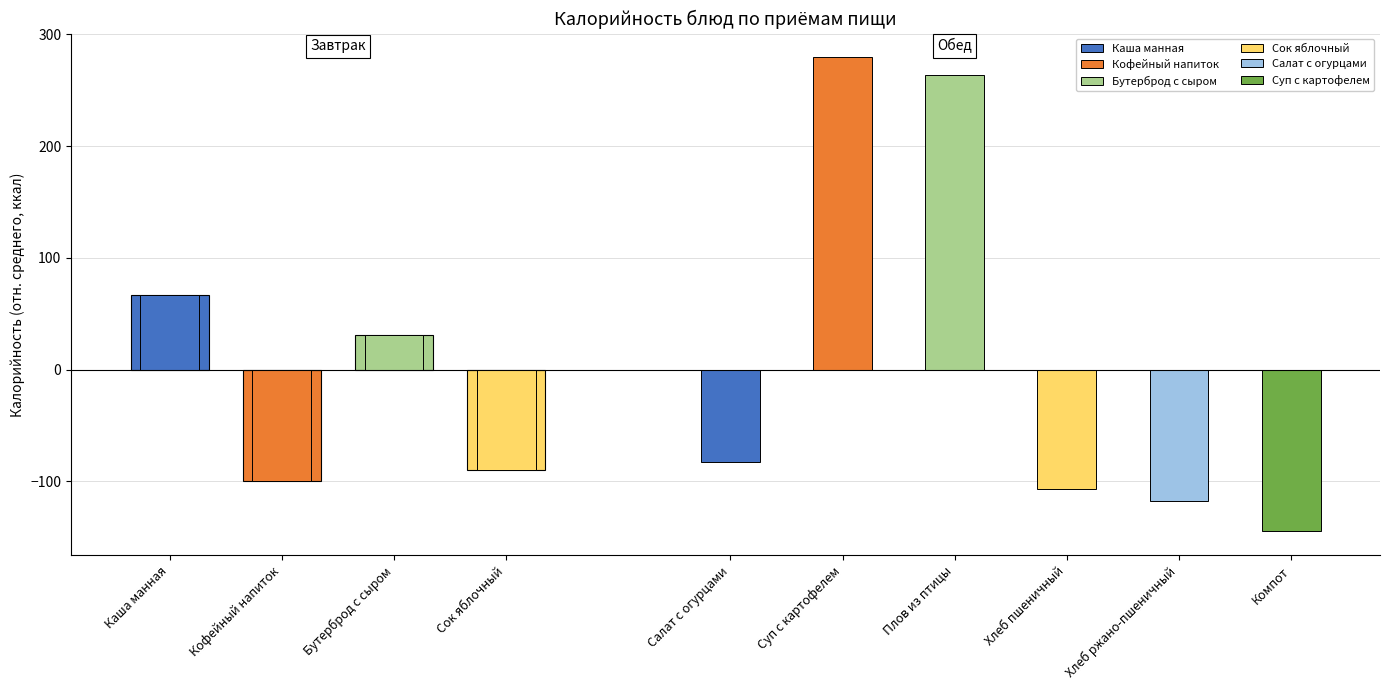

Between Кофейный напиток and Каша манная, which is larger?

Каша манная